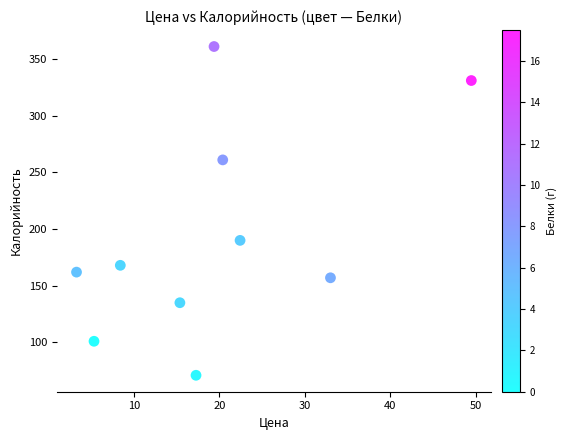

What is the range of Y values (max minus min)?

290